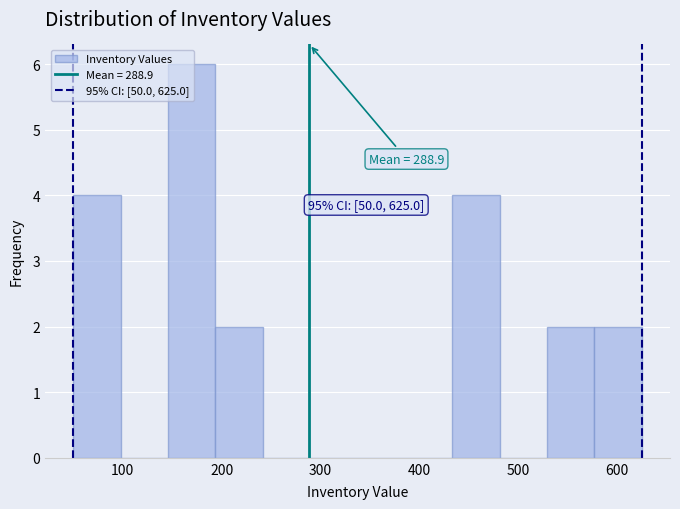

Which range on the x-axis has the tallest bar?

150 to 190